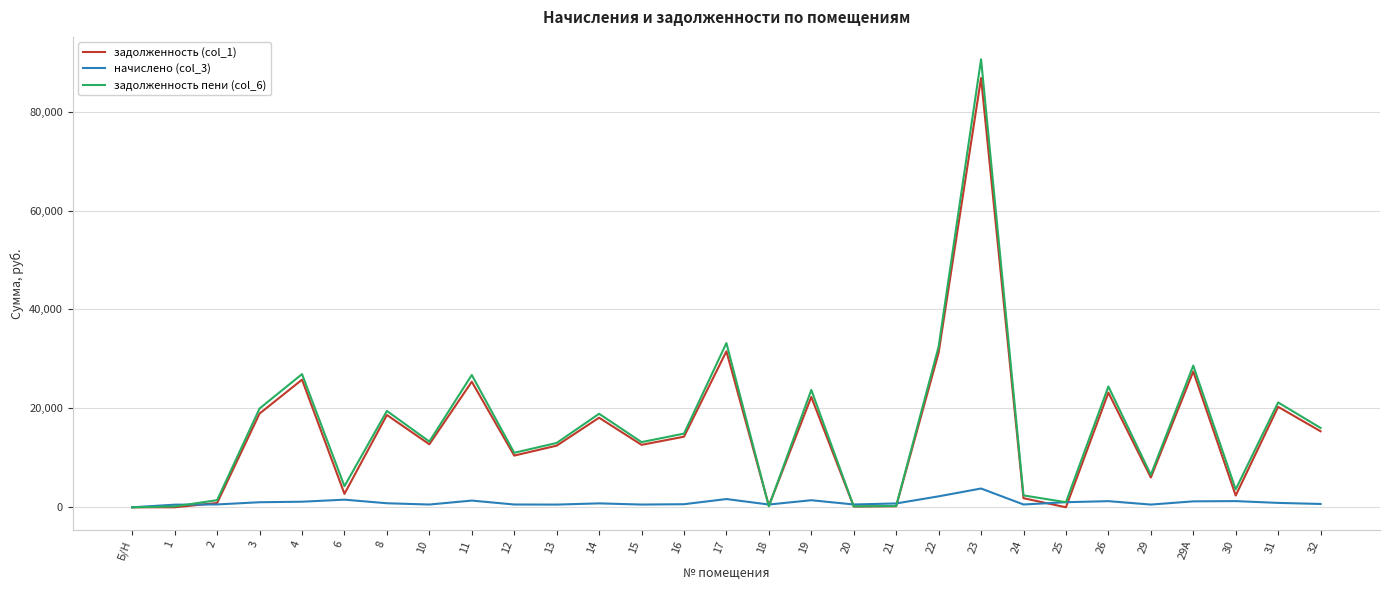

What is the spread (max minus min) of values at 12?

10453.8